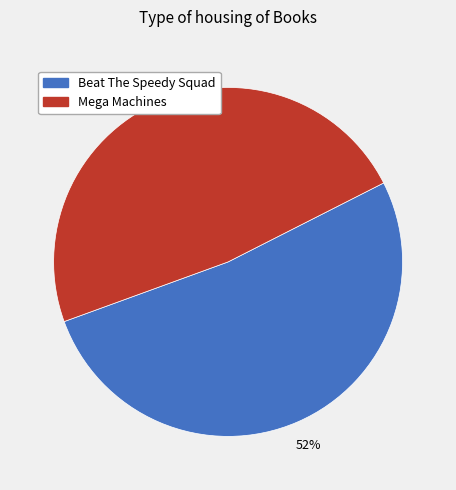

To the nearest percent, what is the difference between the largest and smallest slice percentages?

4%